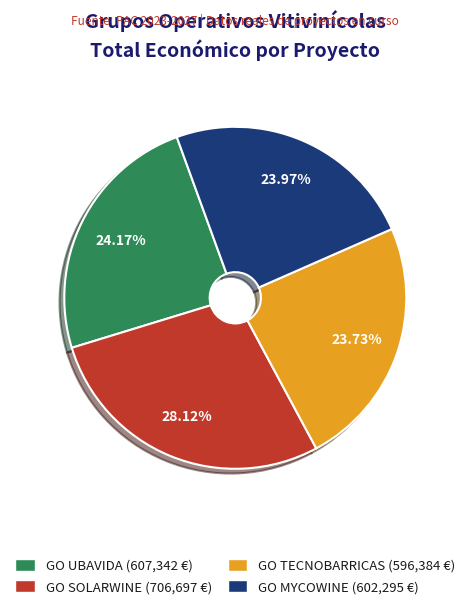

What is the largest slice in the pie chart?

GO SOLARWINE